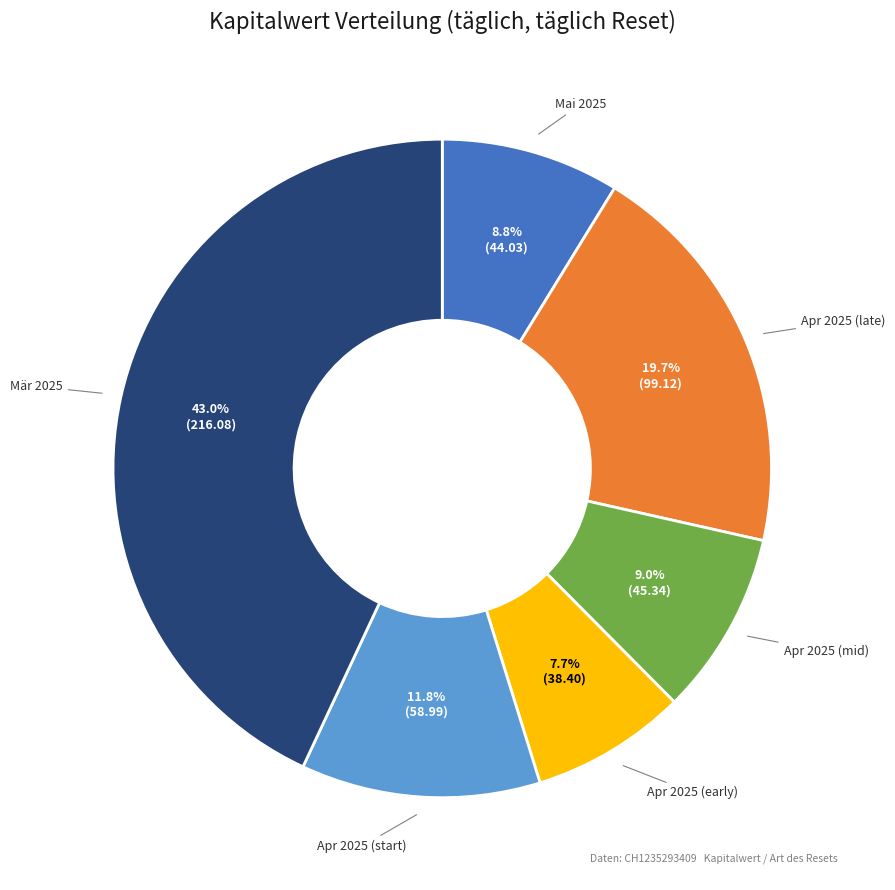

Does any single category account for the majority?

No